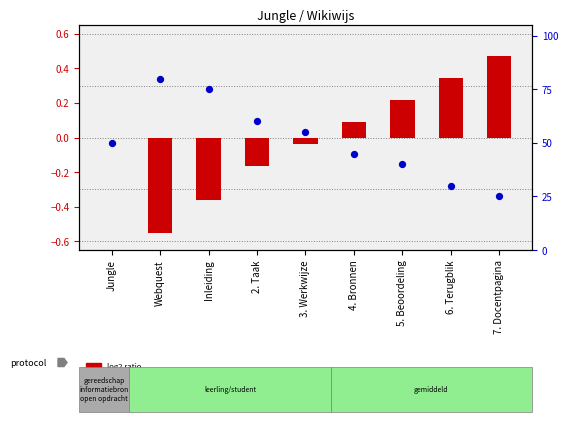

What is the total value across all series at 5. Beoordeling?

40.2